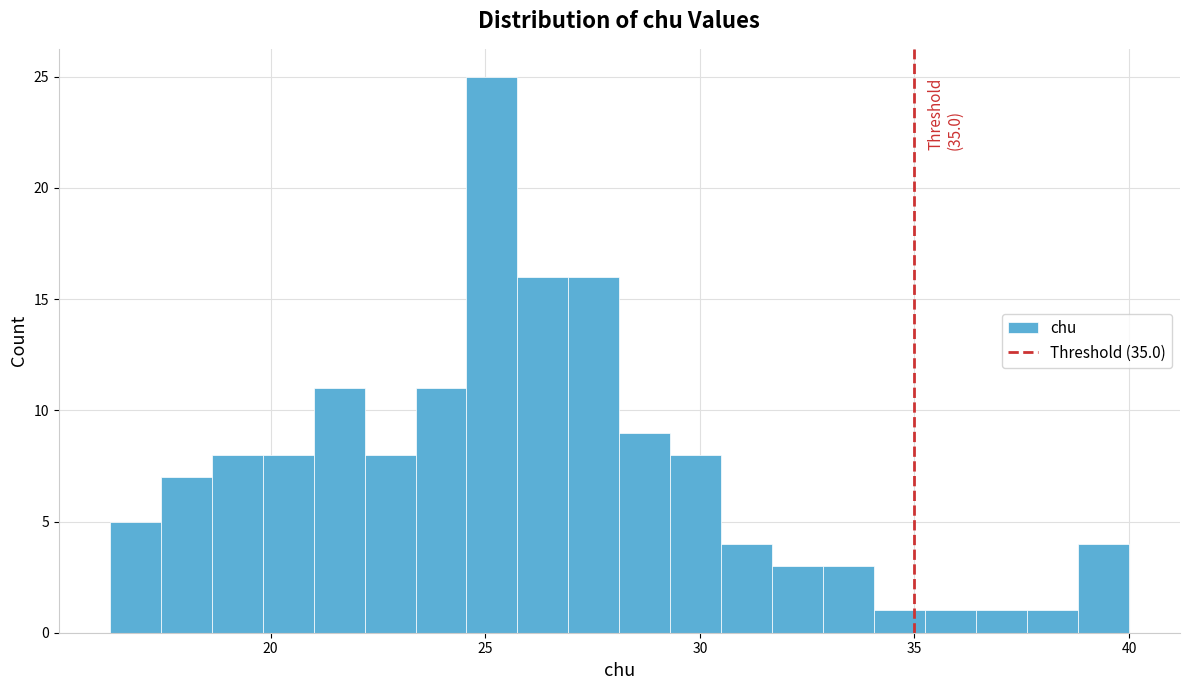

Around what value on the x-axis is the tallest bar? Give the approximate position of its centre, as read against the axis.

25.0